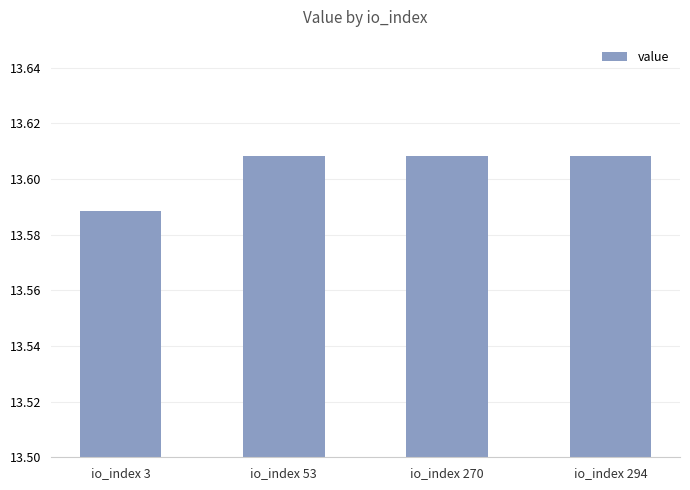

The chart shows a value of 21.7 at io_index 270. True or false?

False